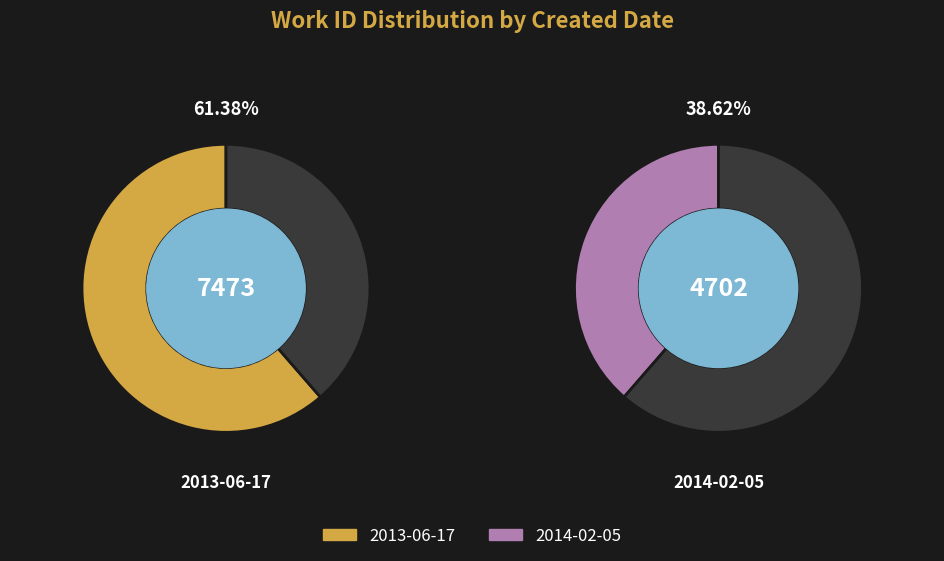

To the nearest percent, what is the average slice percentage?

50%